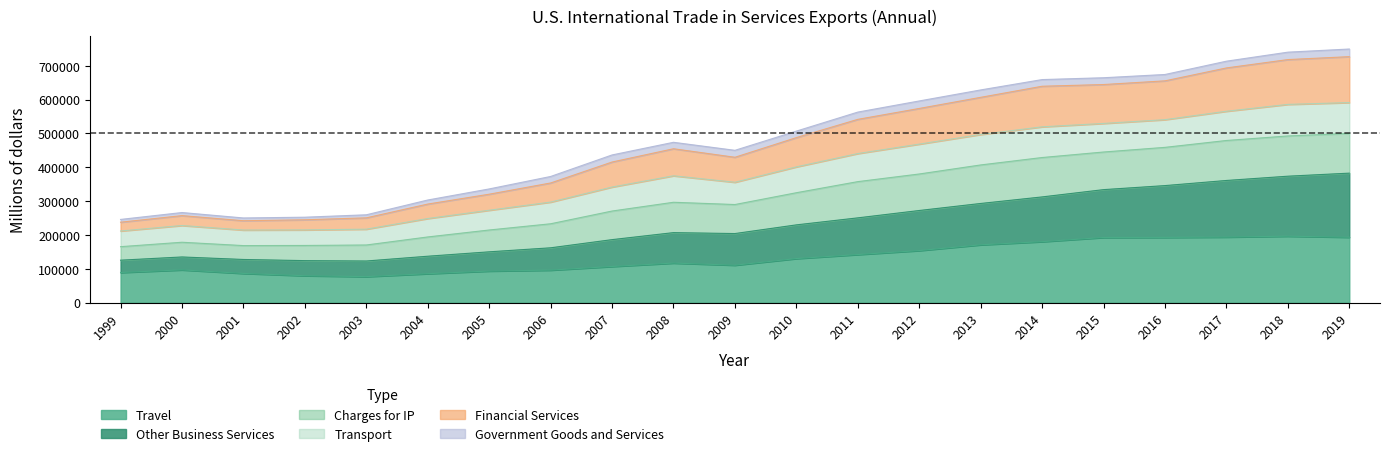

What is the maximum value for Travel?

196465